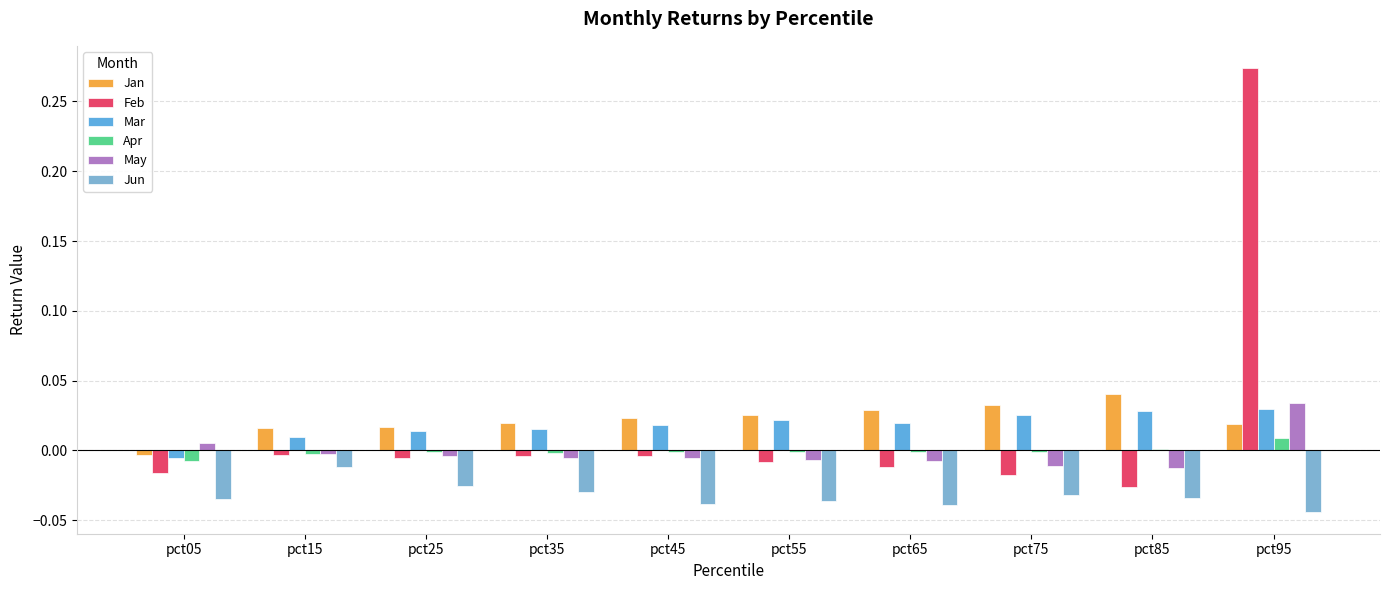

At which label is Mar closest to 0?

pct05